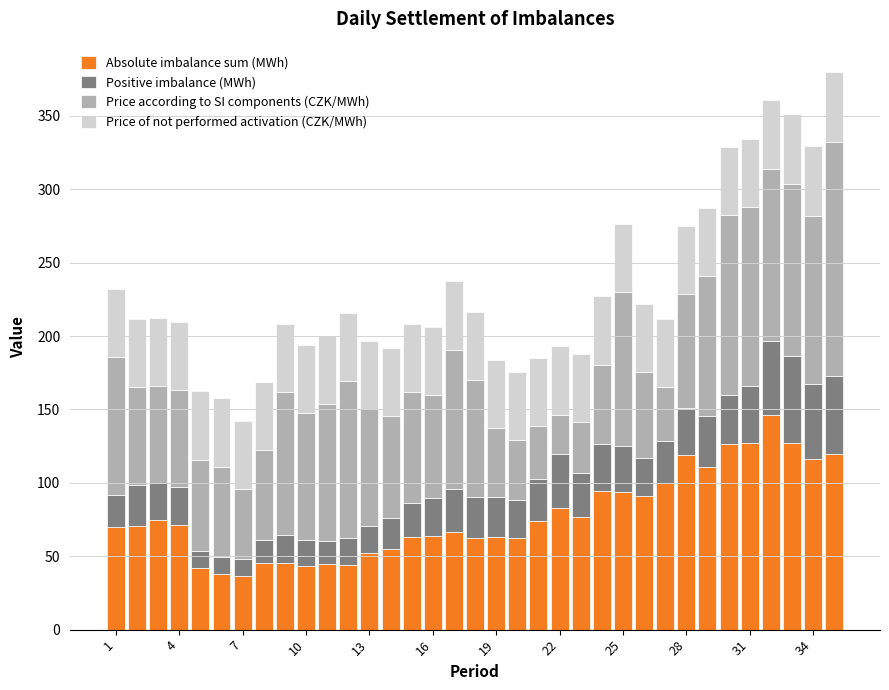

Are the bars grouped side by side (vs. stacked)?

No